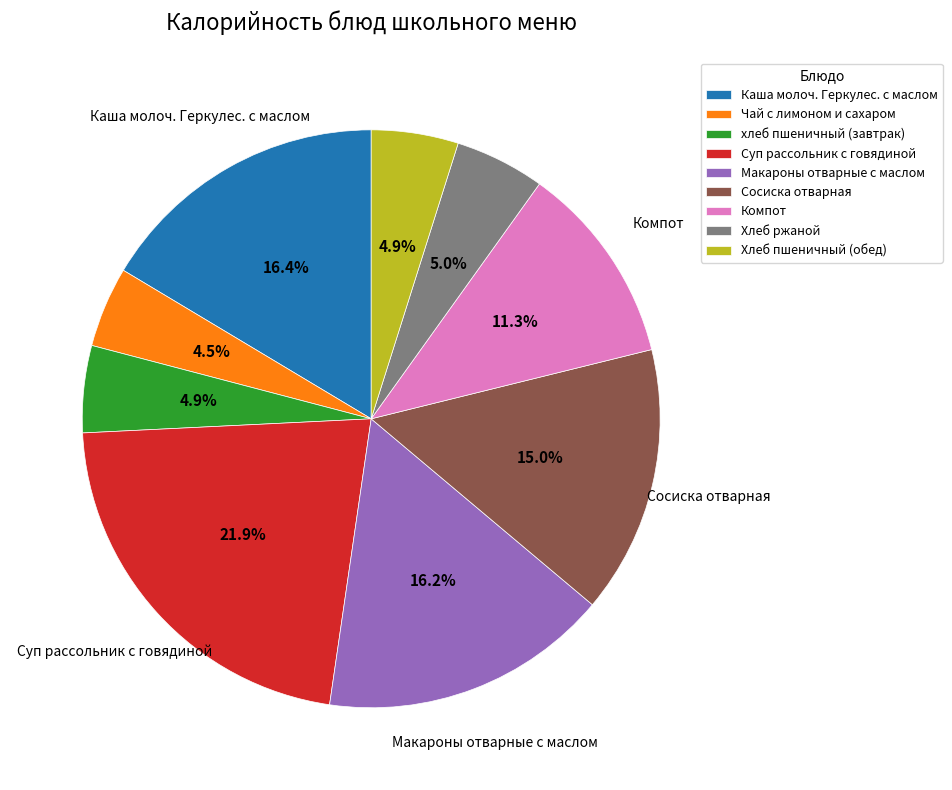

What percentage is the Хлеб пшеничный (обед) slice, to the nearest percent?

5%